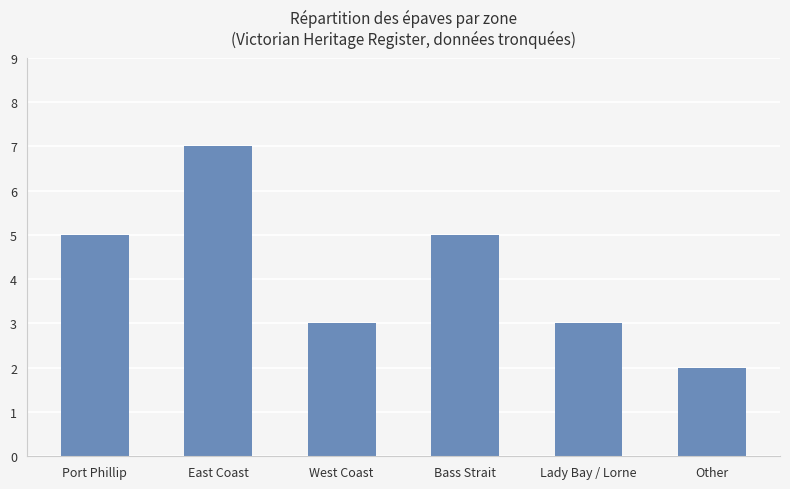

Is it true that the value at Lady Bay / Lorne is 5?

False